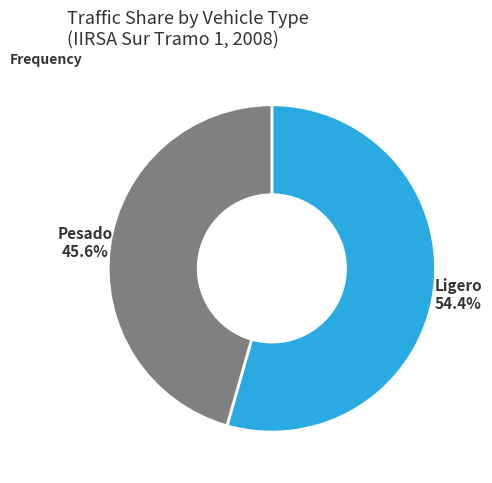

Which category has the biggest portion of the pie?

Ligero